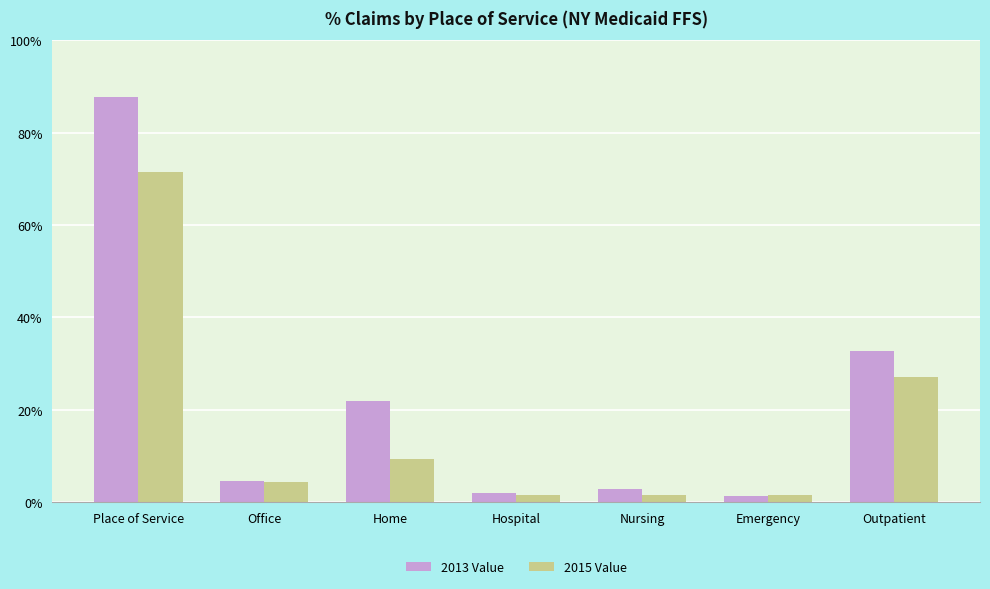

How many values in the 2013 Value series exceed 4?

4